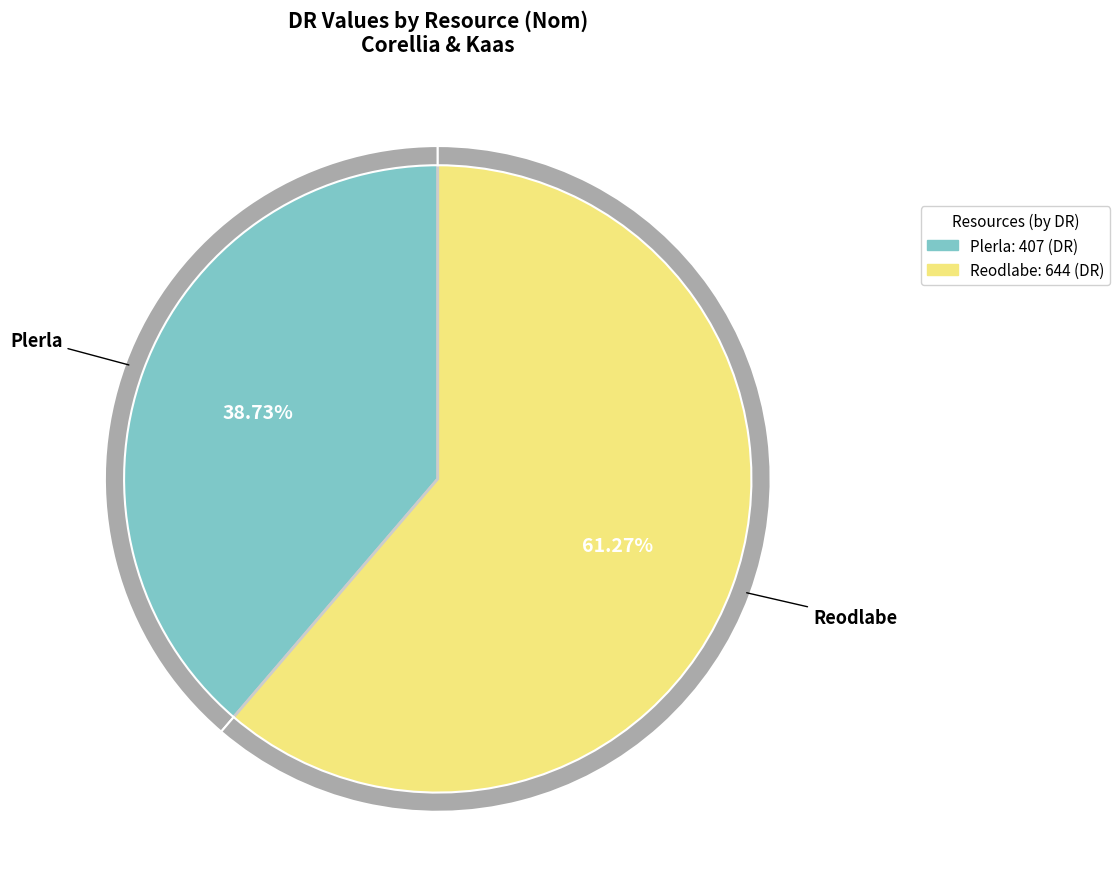

Rank the categories by value from lowest to highest.

Plerla, Reodlabe